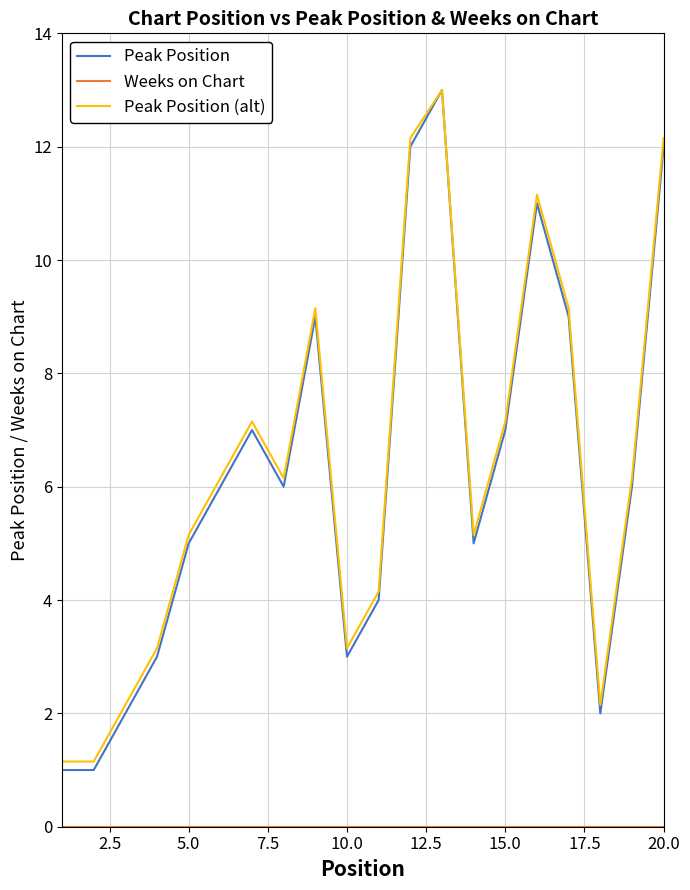

What is the maximum value shown in the chart?

13.0